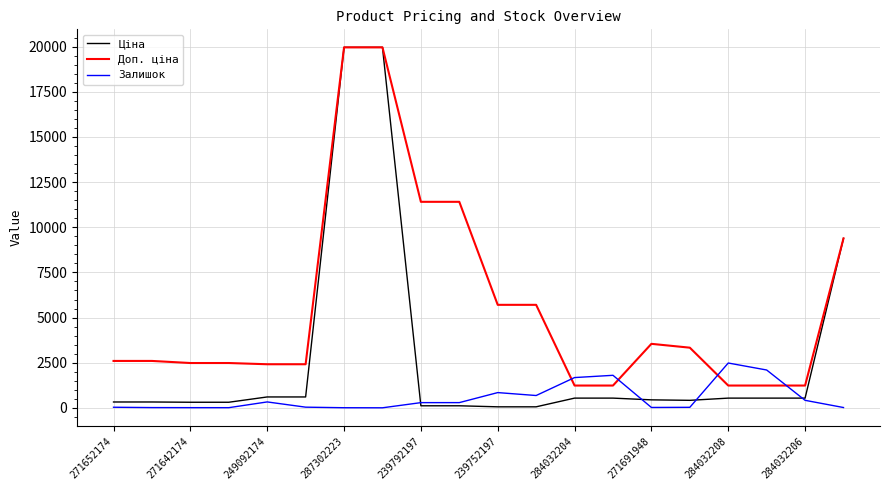

What is the maximum value for Ціна?

19964.2